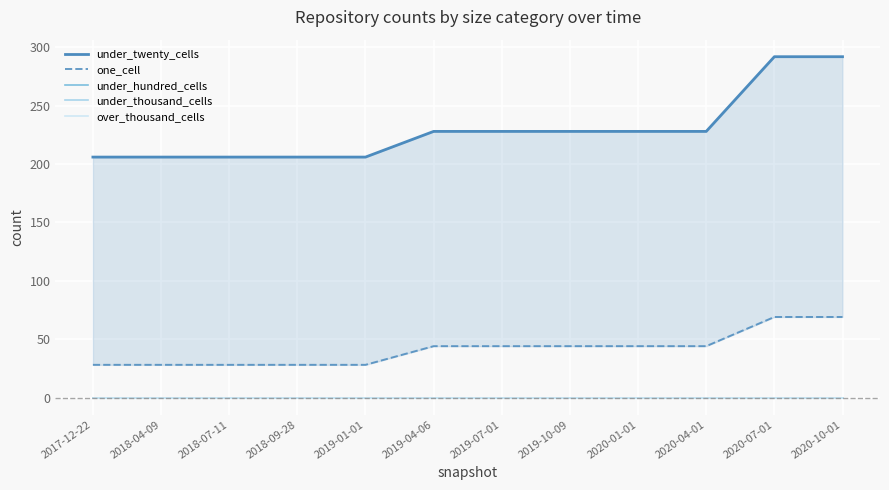

At how many categories does at least one series exceed 237?

2